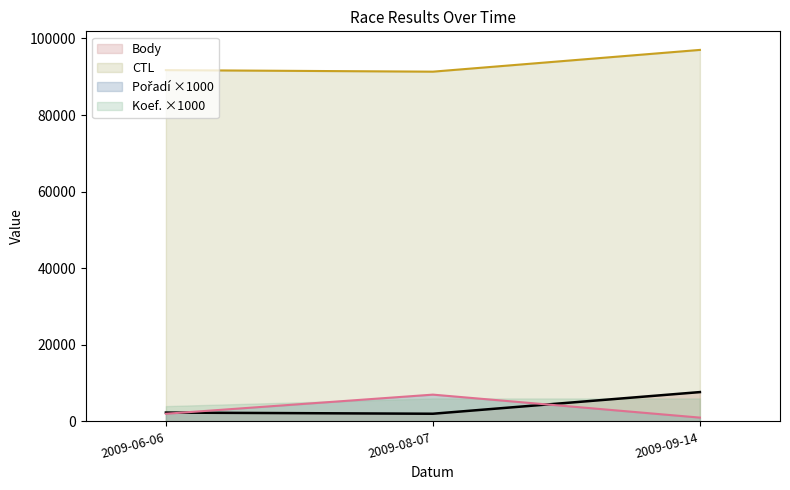

What is the difference between the maximum and second lowest values in the Pořadí series?

5000